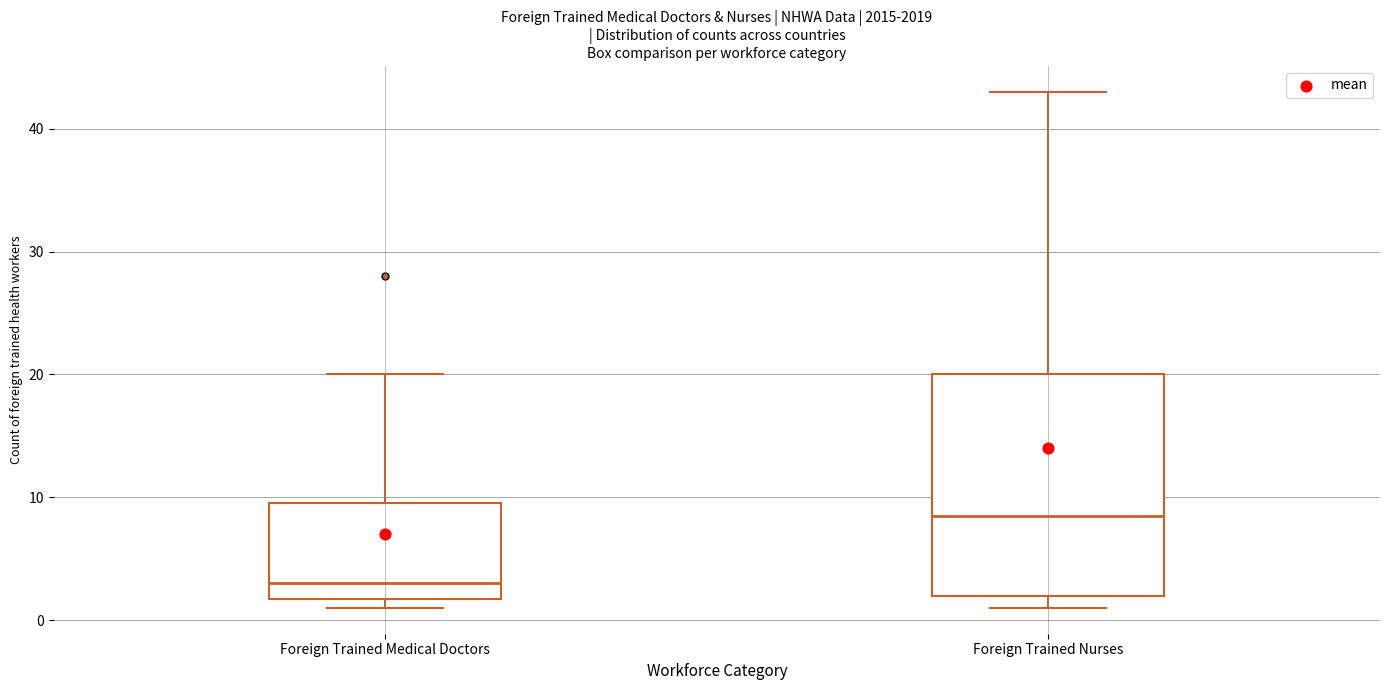

Where does the upper whisker of the box for Foreign Trained Nurses end on the y-axis? The values are not printed on the chart, so give them approximately, as read against the axis.

43